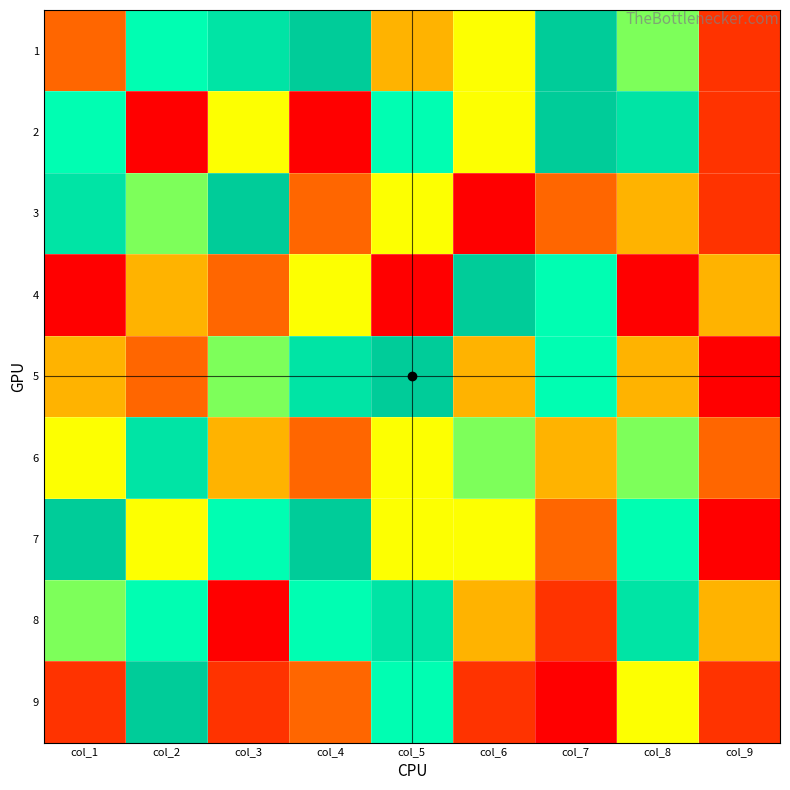

What is the total value across all series at col_6?

41